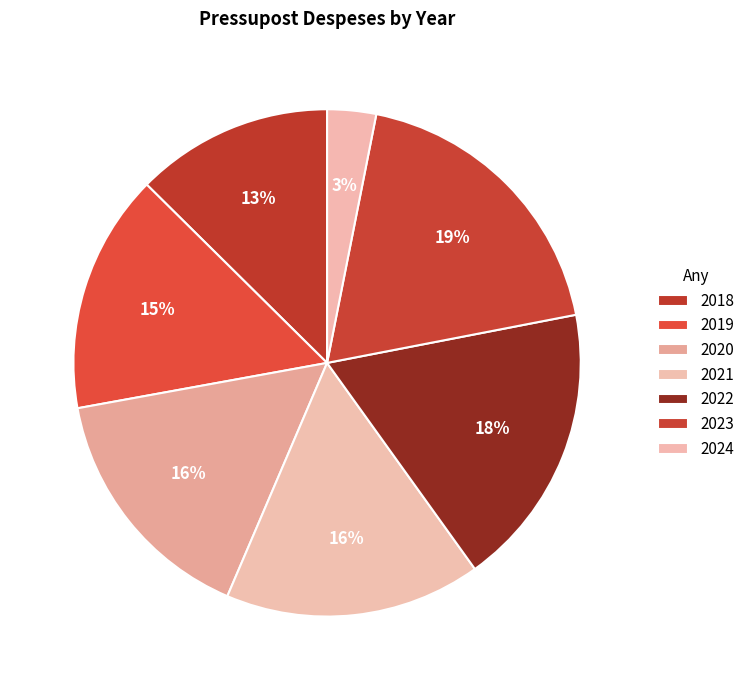

Does any single category account for the majority?

No